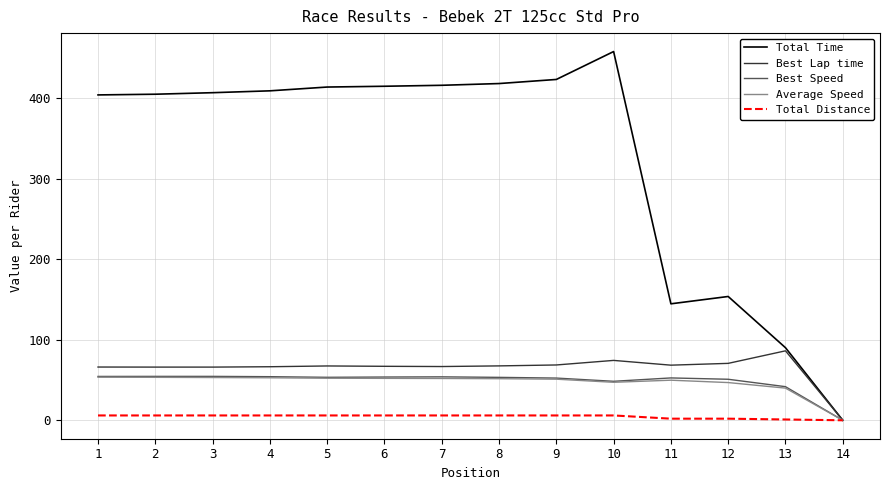

Which series has the largest total across all categories?

Total Time